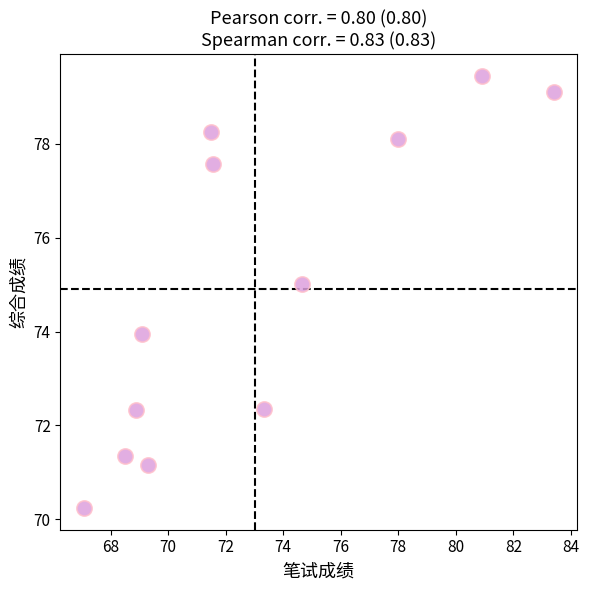

What is the average Y value?

74.9